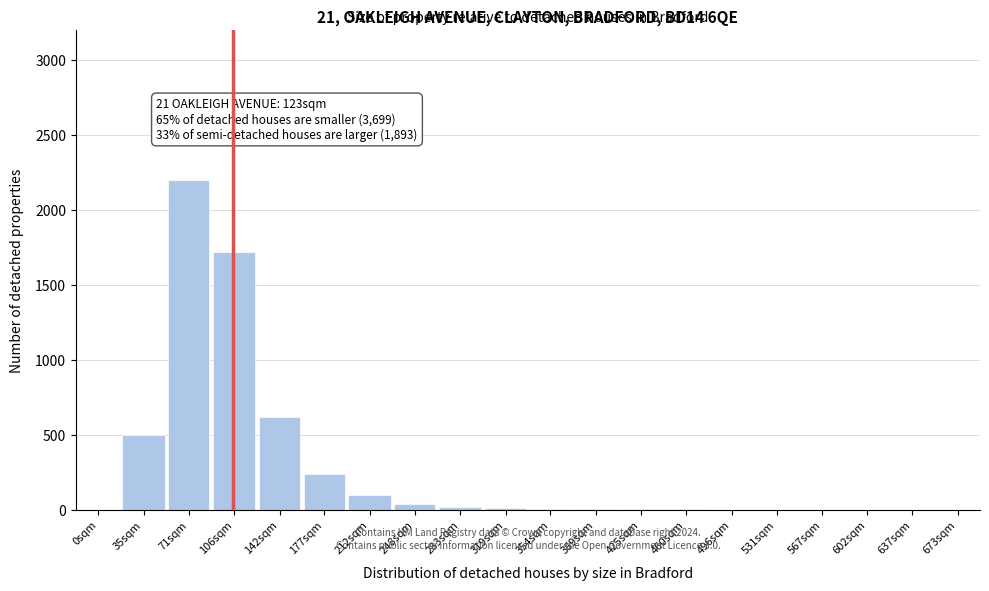

True or false: the data shows 2 at 531sqm.

True